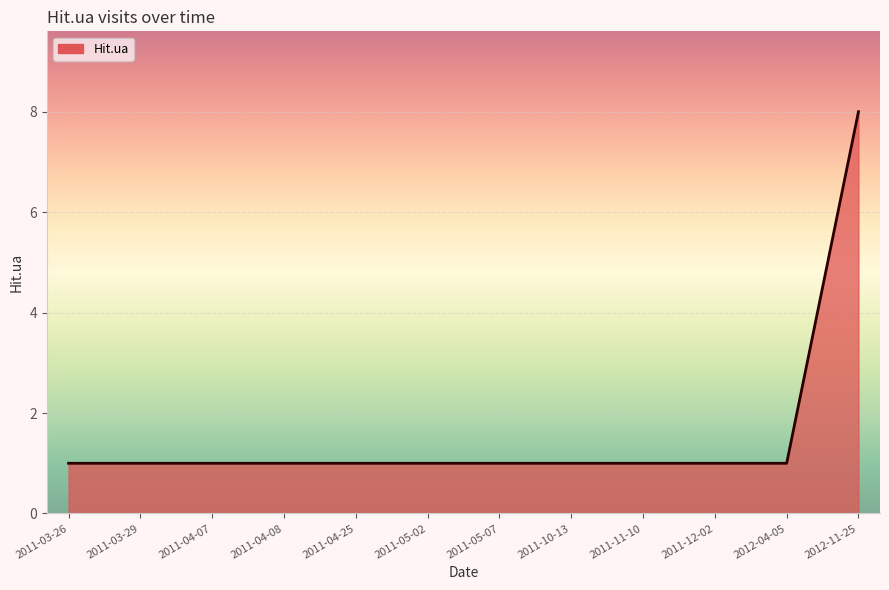

Reading left to right, what are all the values shown in this chart?

1	1	1	1	1	1	1	1	1	1	1	8